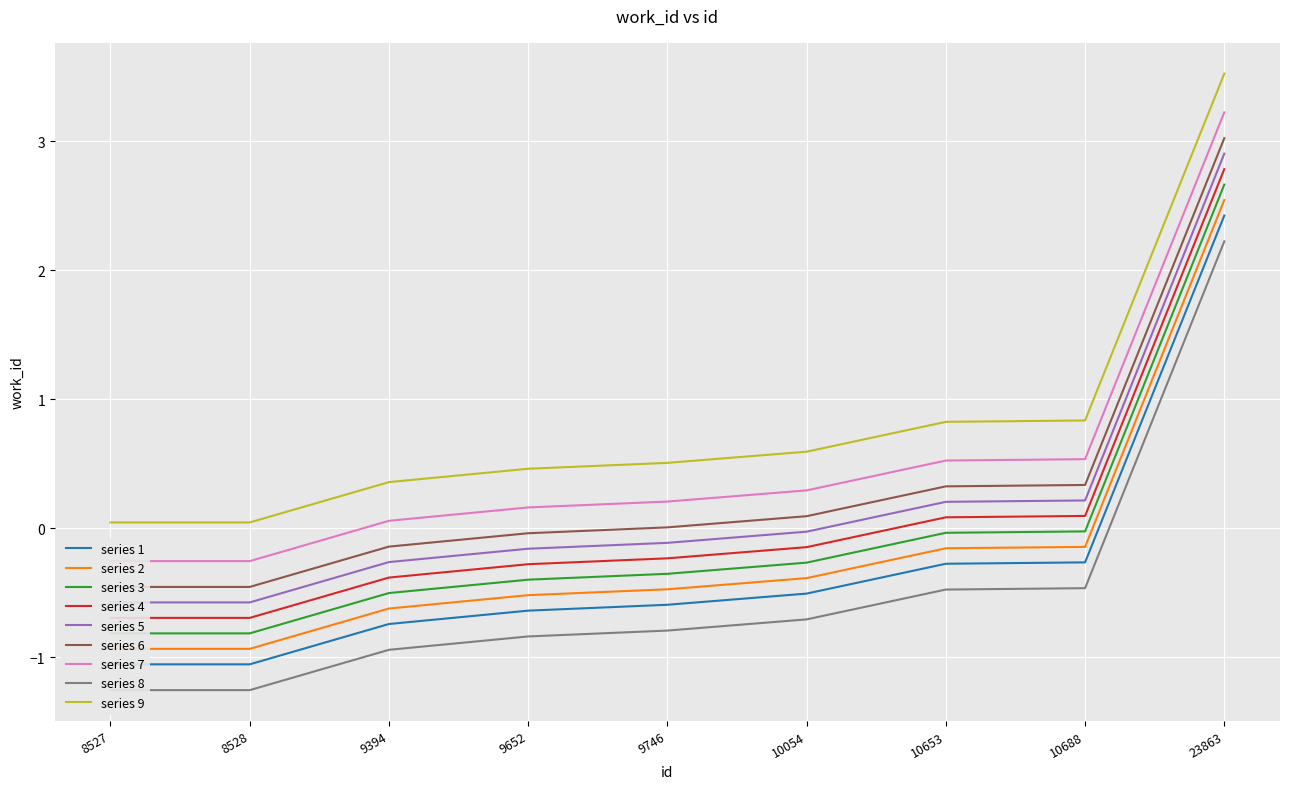

What is the value of the 8th point from the left?

-0.3